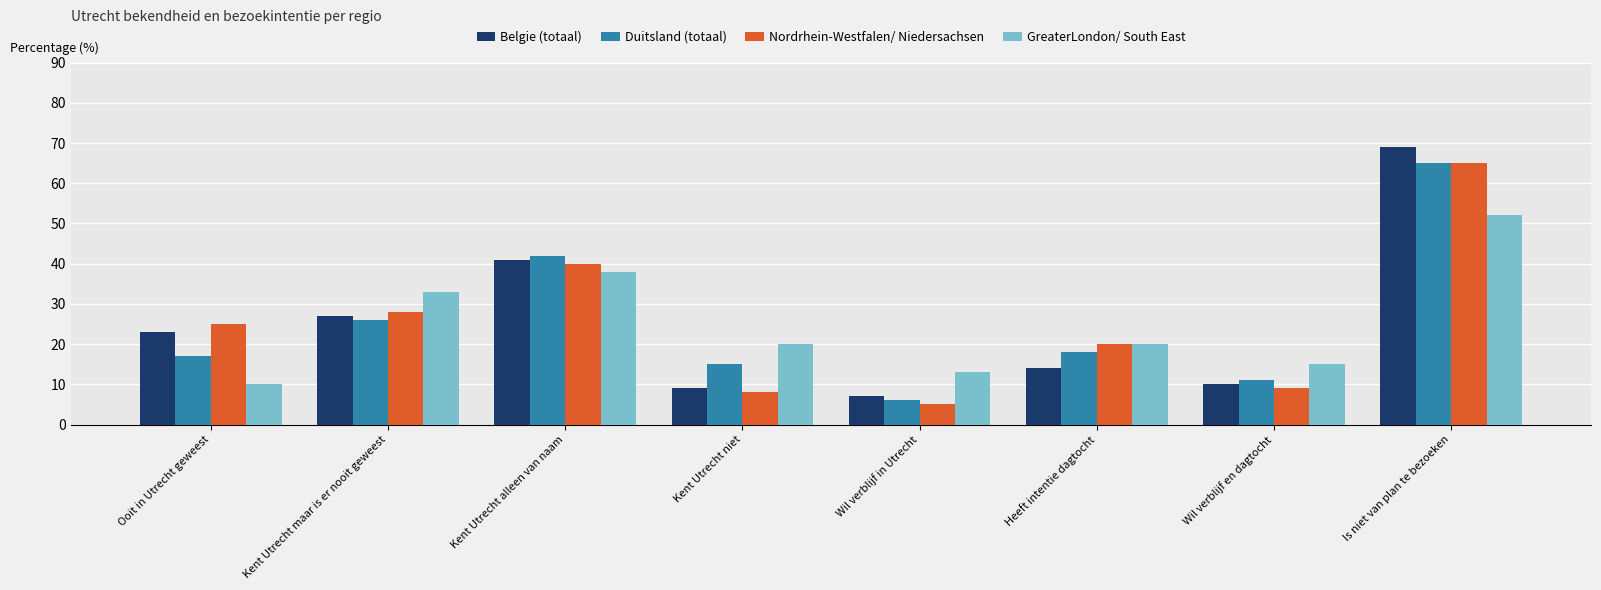

Which series changed the most between Kent Utrecht maar is er nooit geweest and Kent Utrecht alleen van naam?

Duitsland (totaal)